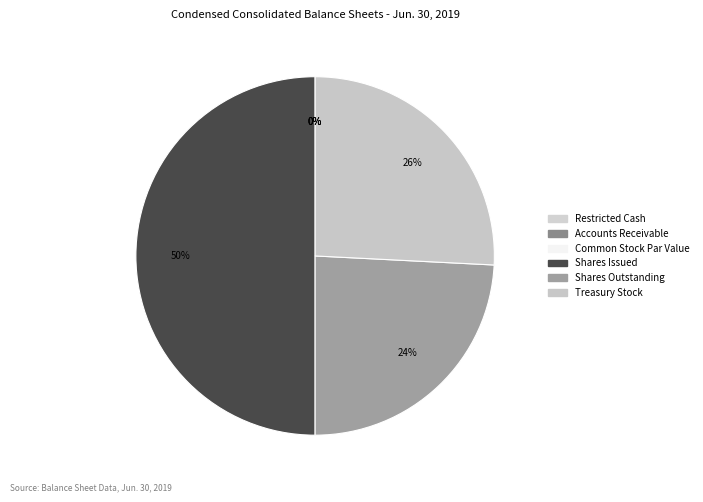

Which has a higher value, Accounts Receivable or Shares Outstanding?

Shares Outstanding